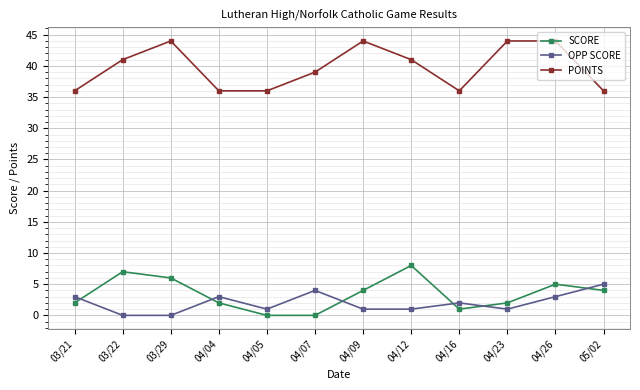

What is the total value across all series at 04/09?

49